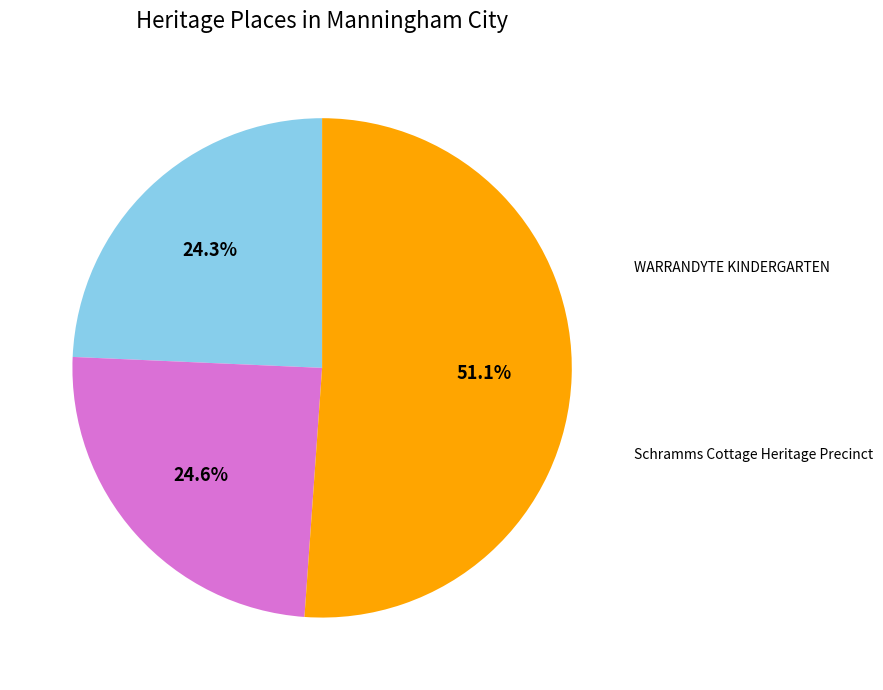

Does any single category account for the majority?

Yes